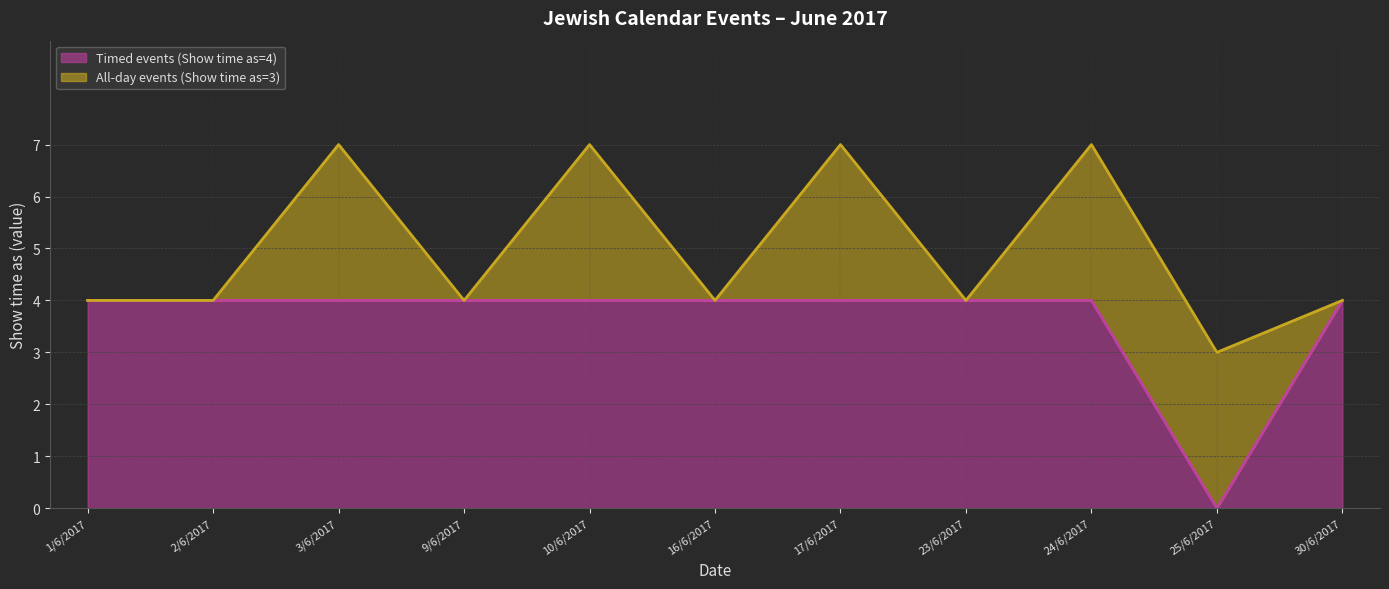

Is it true that the value at 9/6/2017 is 7?

False